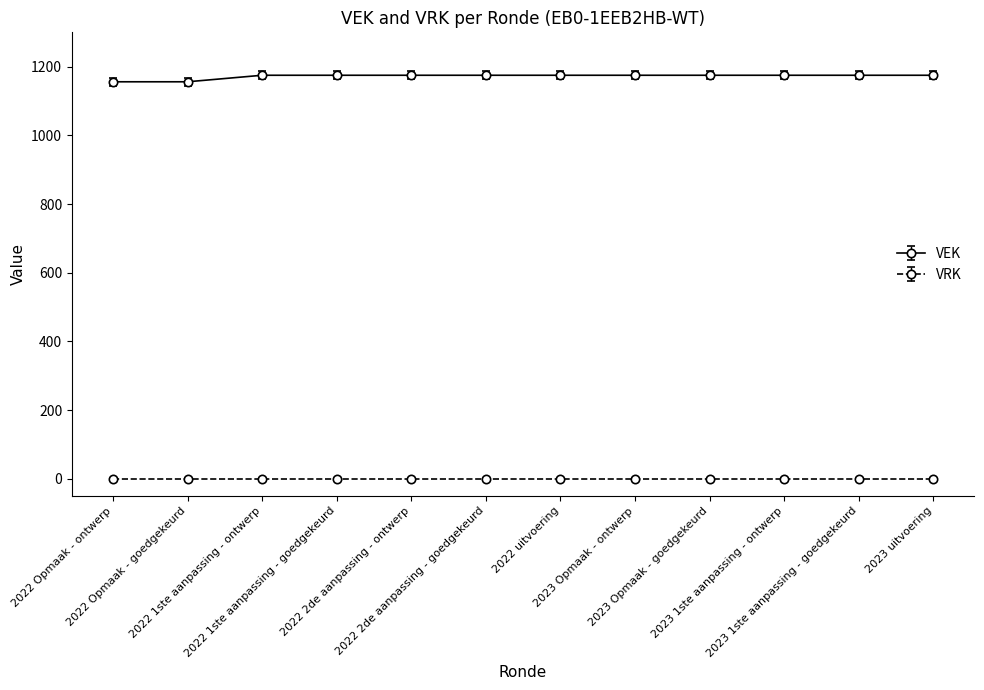

What is the maximum value for VEK?

1175